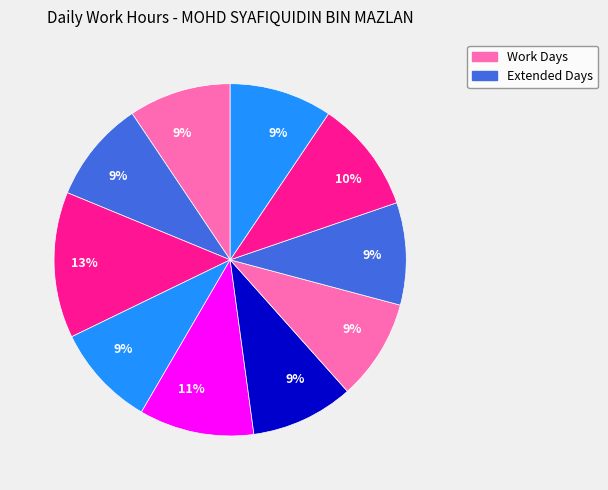

How many segments does this pie chart have?

10